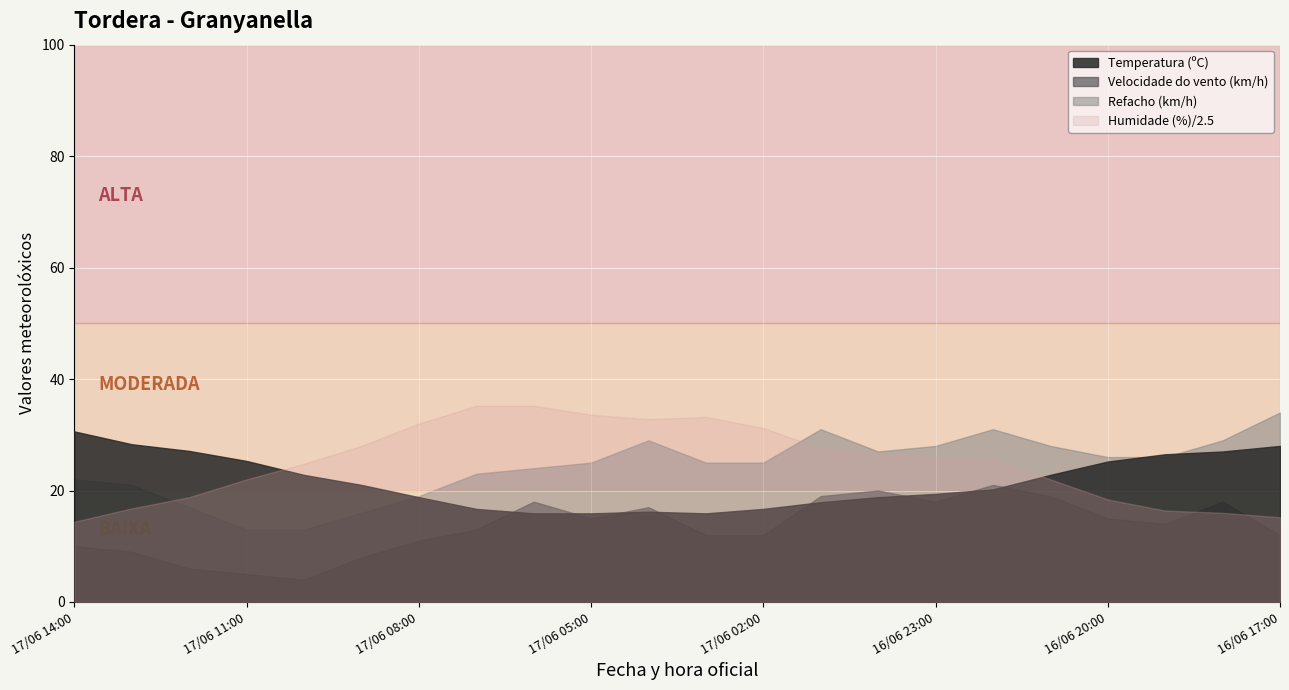

What is the difference between the maximum and minimum values in the Temperatura (ºC) series?

14.7